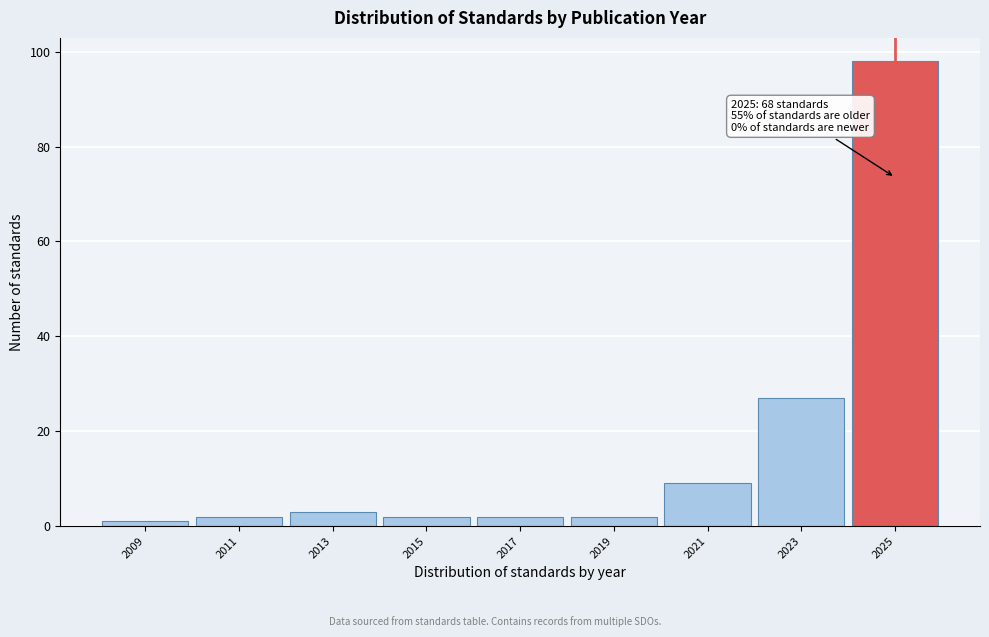

Over which range of the x-axis is the bar tallest?

2024 to 2026